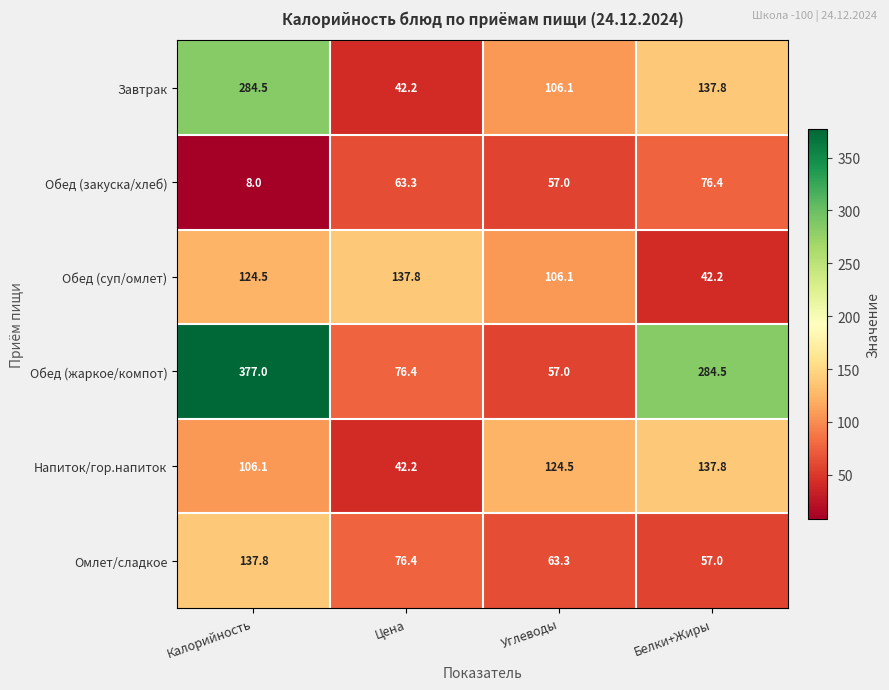

The Завтрак series shows 41.2 at Углеводы. True or false?

False